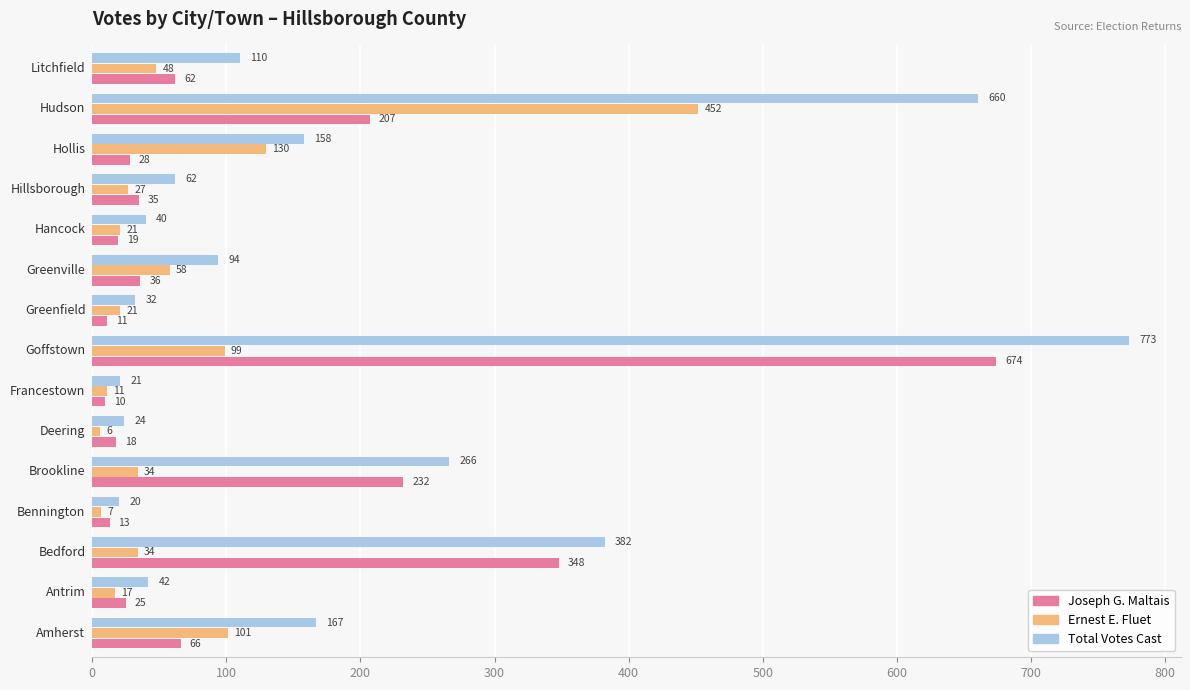

What is the greatest value displayed?

773